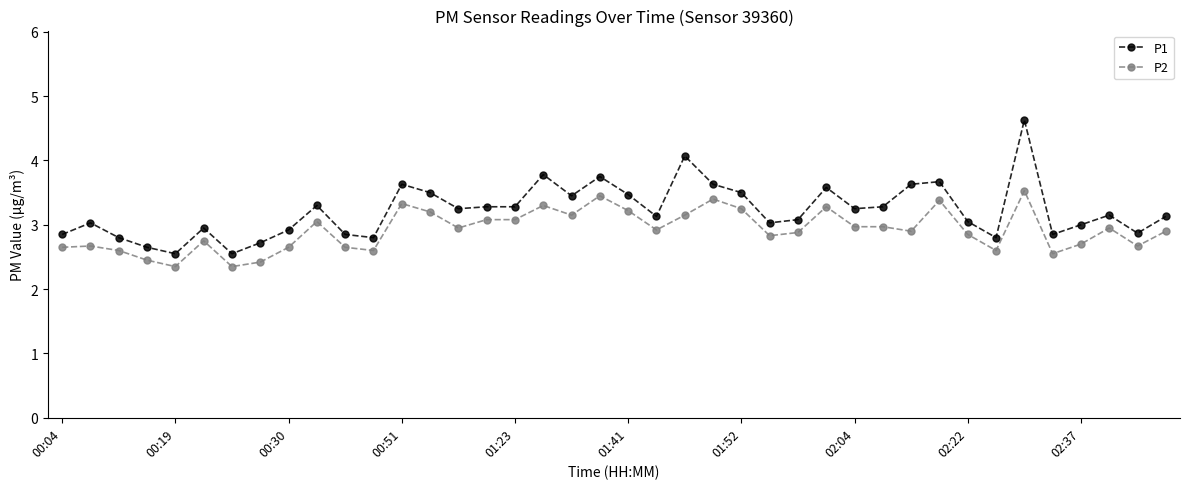

What is the greatest value displayed?

4.6